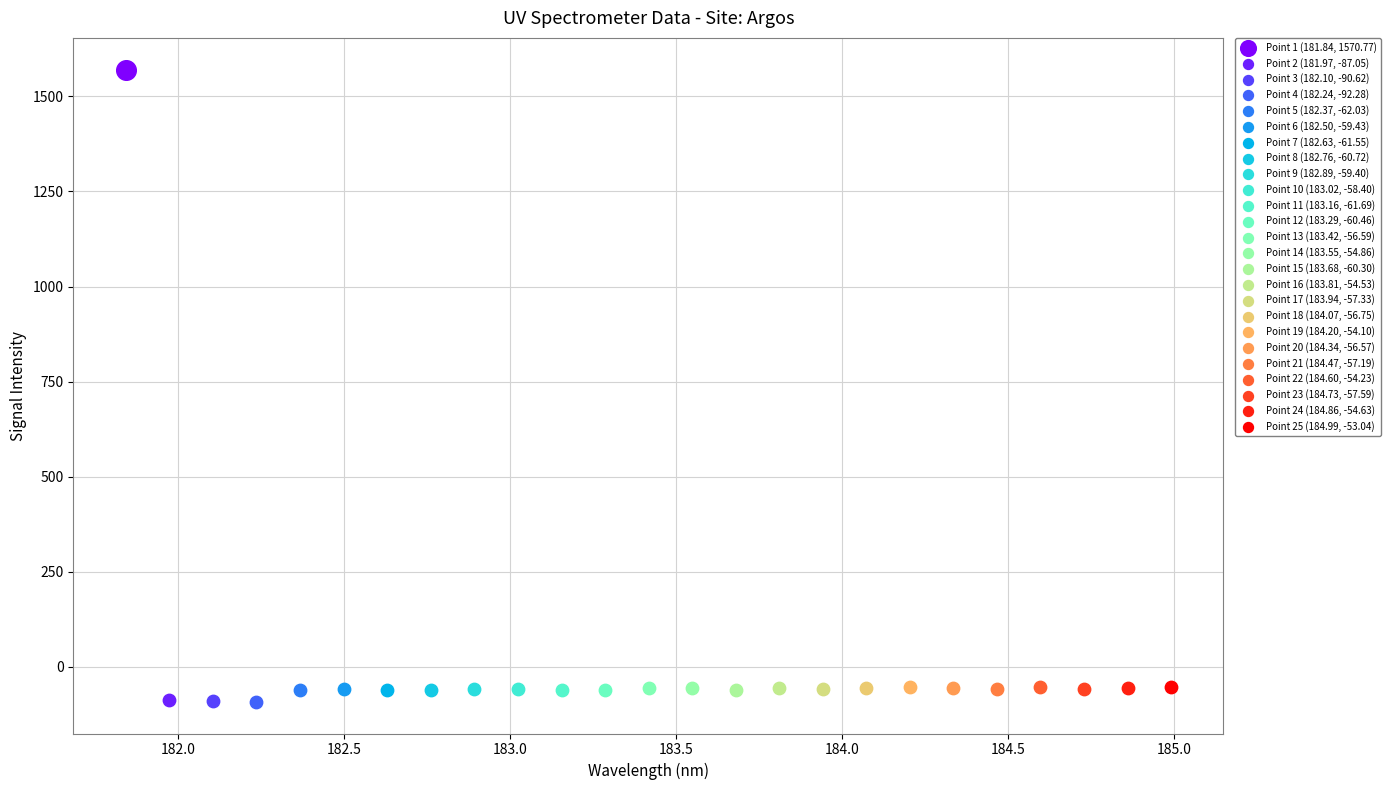

What are all the series names shown in the legend?

Point 1 (181.84, 1570.77), Point 2 (181.97, -87.05), Point 3 (182.10, -90.62), Point 4 (182.24, -92.28), Point 5 (182.37, -62.03), Point 6 (182.50, -59.43), Point 7 (182.63, -61.55), Point 8 (182.76, -60.72), Point 9 (182.89, -59.40), Point 10 (183.02, -58.40), Point 11 (183.16, -61.69), Point 12 (183.29, -60.46), Point 13 (183.42, -56.59), Point 14 (183.55, -54.86), Point 15 (183.68, -60.30), Point 16 (183.81, -54.53), Point 17 (183.94, -57.33), Point 18 (184.07, -56.75), Point 19 (184.20, -54.10), Point 20 (184.34, -56.57), Point 21 (184.47, -57.19), Point 22 (184.60, -54.23), Point 23 (184.73, -57.59), Point 24 (184.86, -54.63), Point 25 (184.99, -53.04)